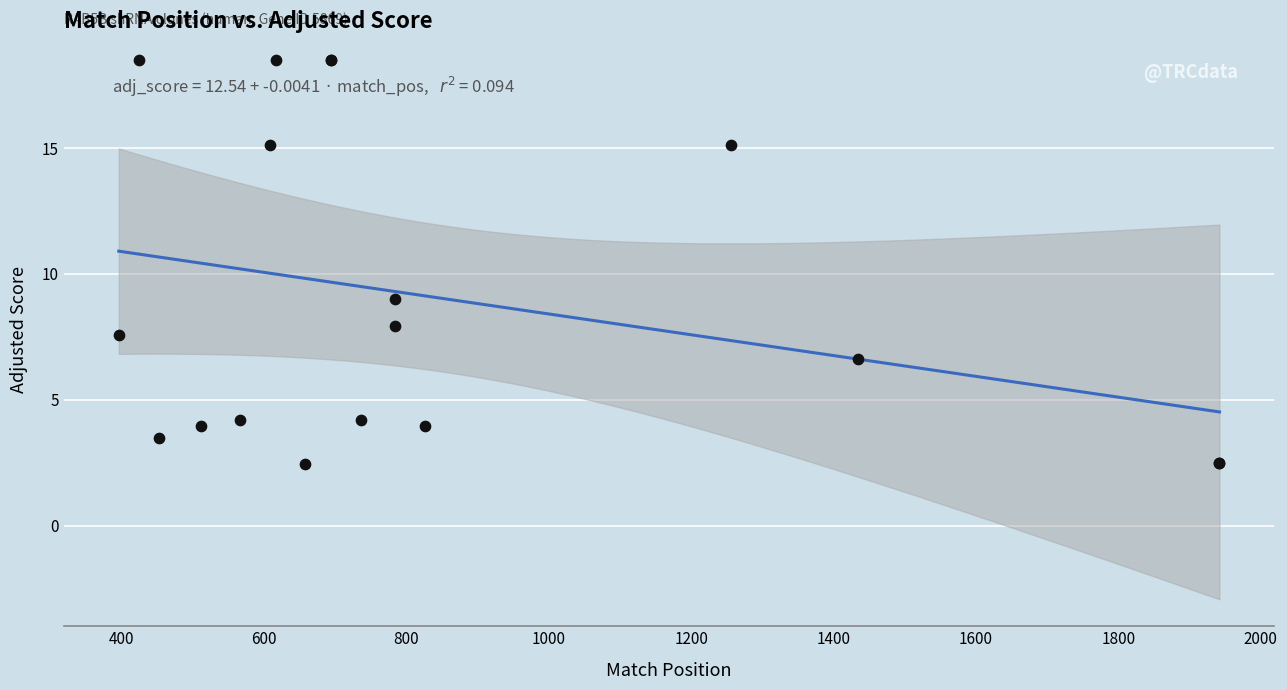

What Y value in the scatter plot is closest to 10?

9.0